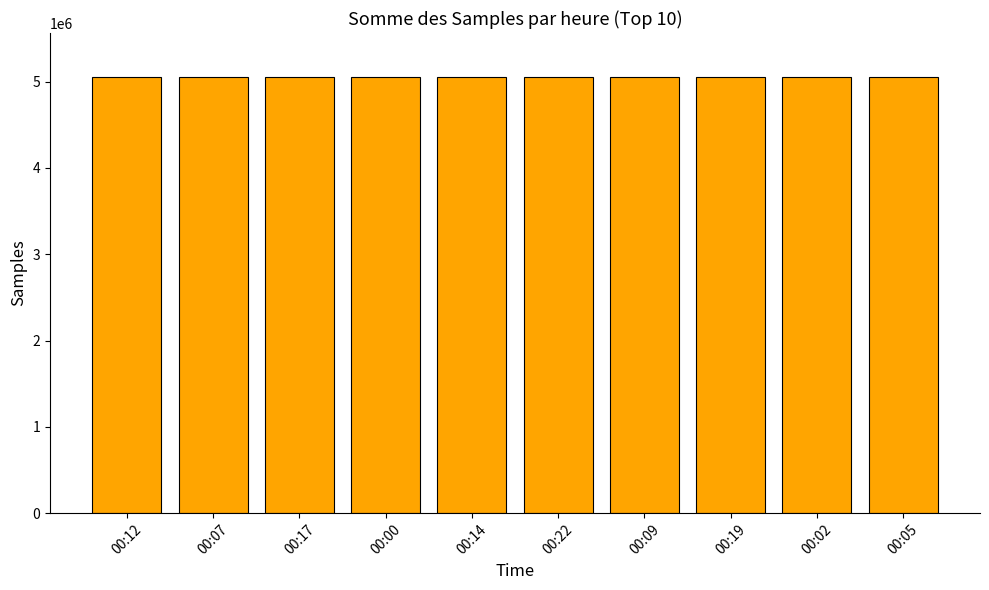

What is the label of the 3rd bar from the left?

00:17